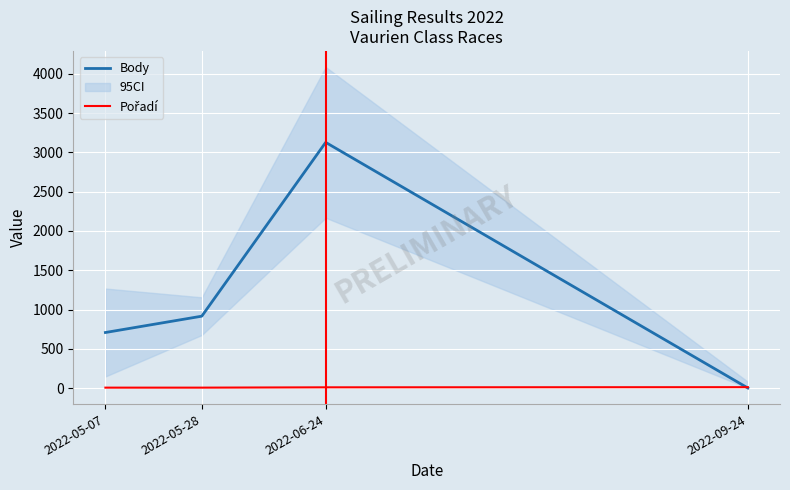

What is the total value across all series at 2022-06-24?

3137